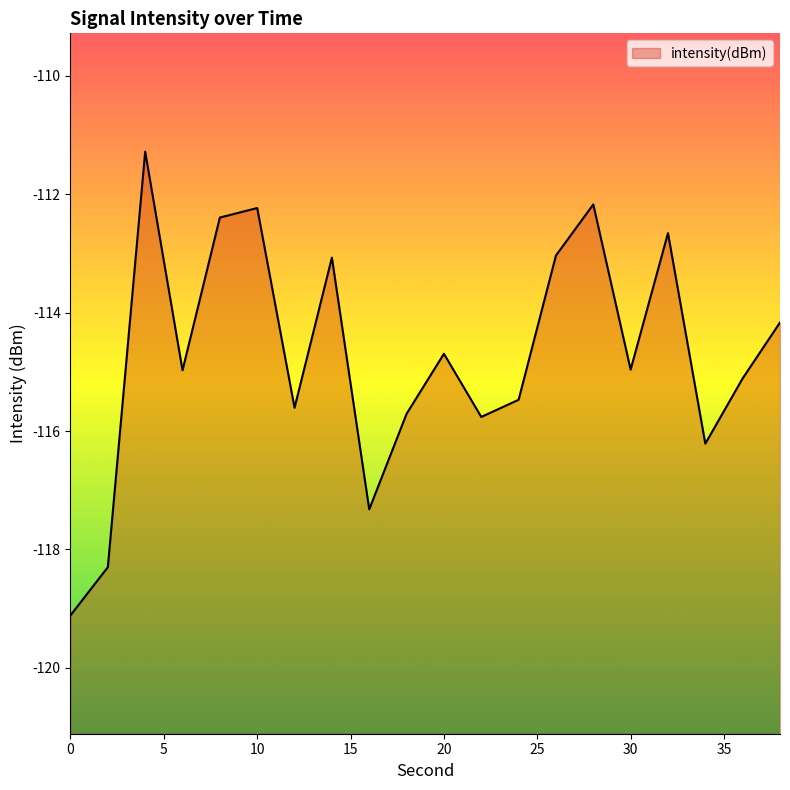

What is the difference between the maximum and minimum values?

7.8